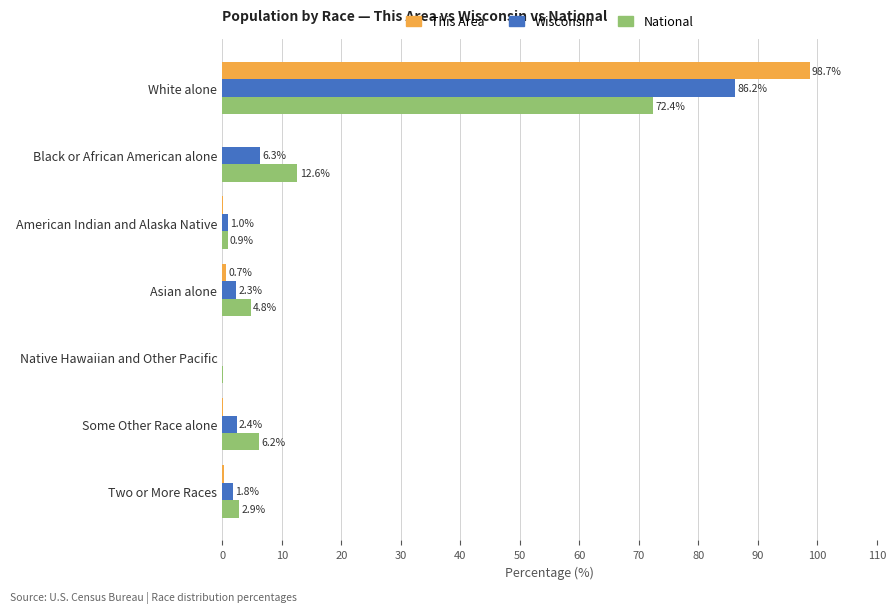

Read the This Area value at White alone.

98.7